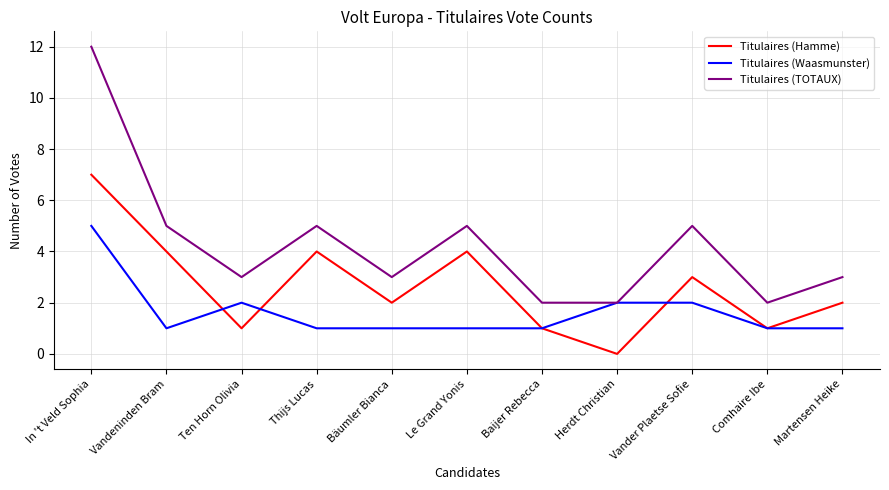

What position from the right is Herdt Christian?

4